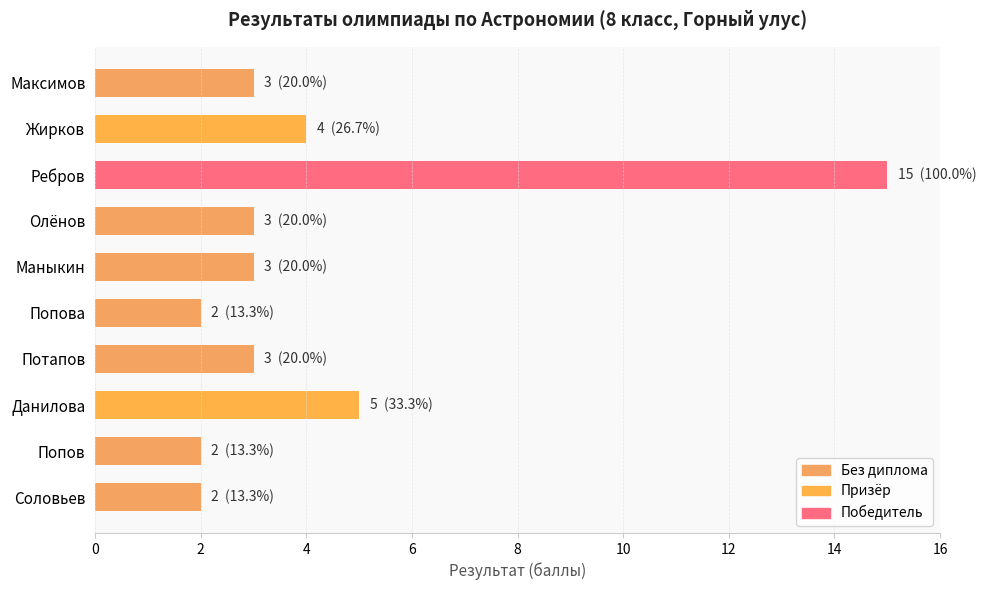

What is the difference between the maximum and minimum values?

13